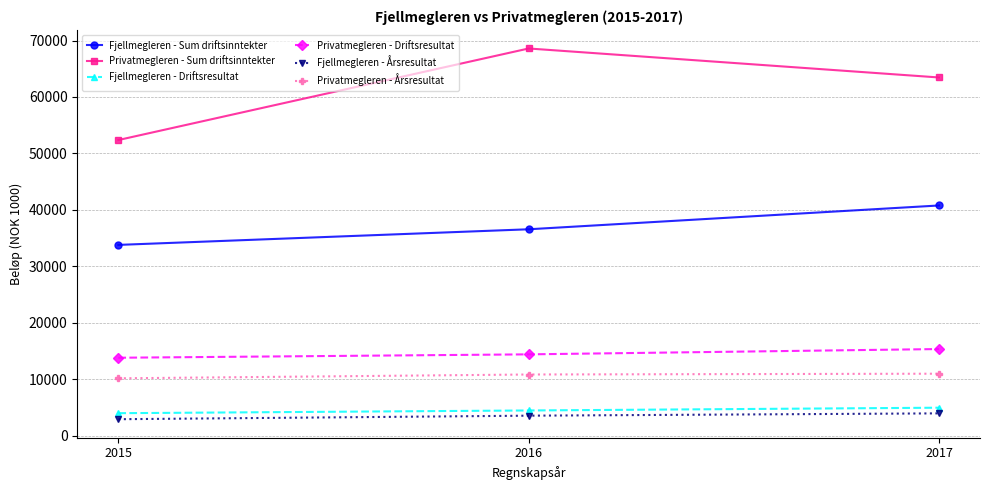

What is the value of the Privatmegleren - Sum driftsinntekter point at the 1st from the left?

52373